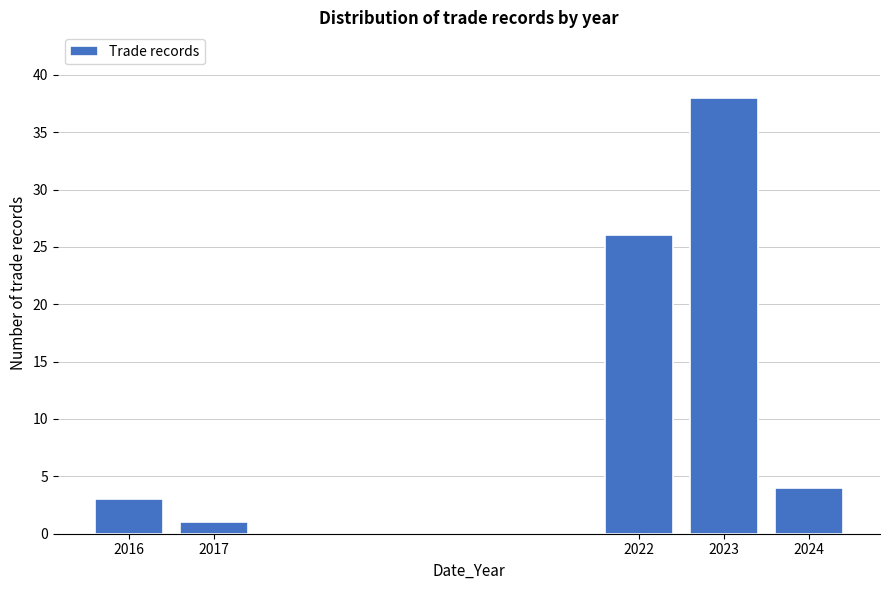

Reading left to right, transcribe all the data shown in this chart.

2016=3	2017=1	2022=26	2023=38	2024=4